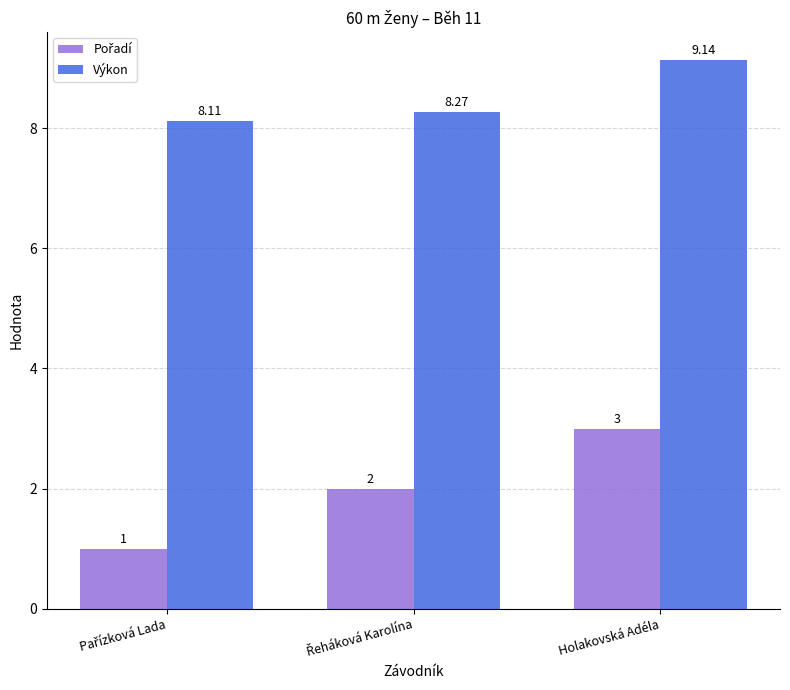

At how many categories does at least one series exceed 5?

3